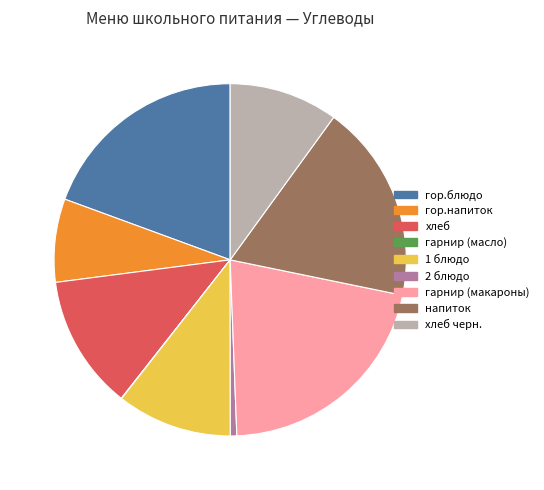

Is there a majority slice in this chart?

No